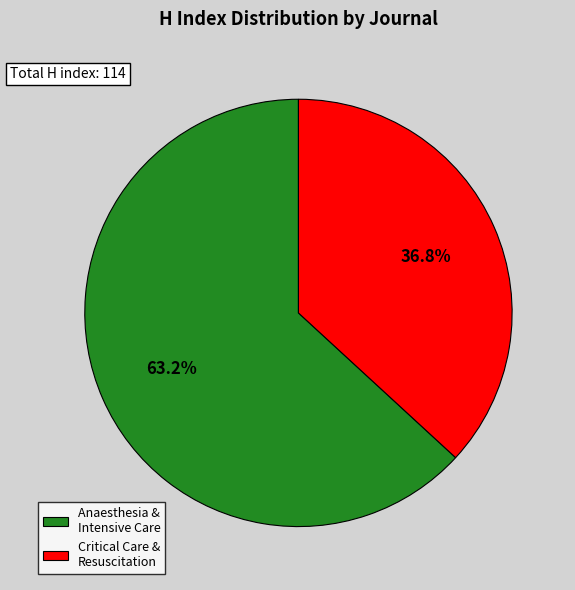

Does any single category account for the majority?

Yes